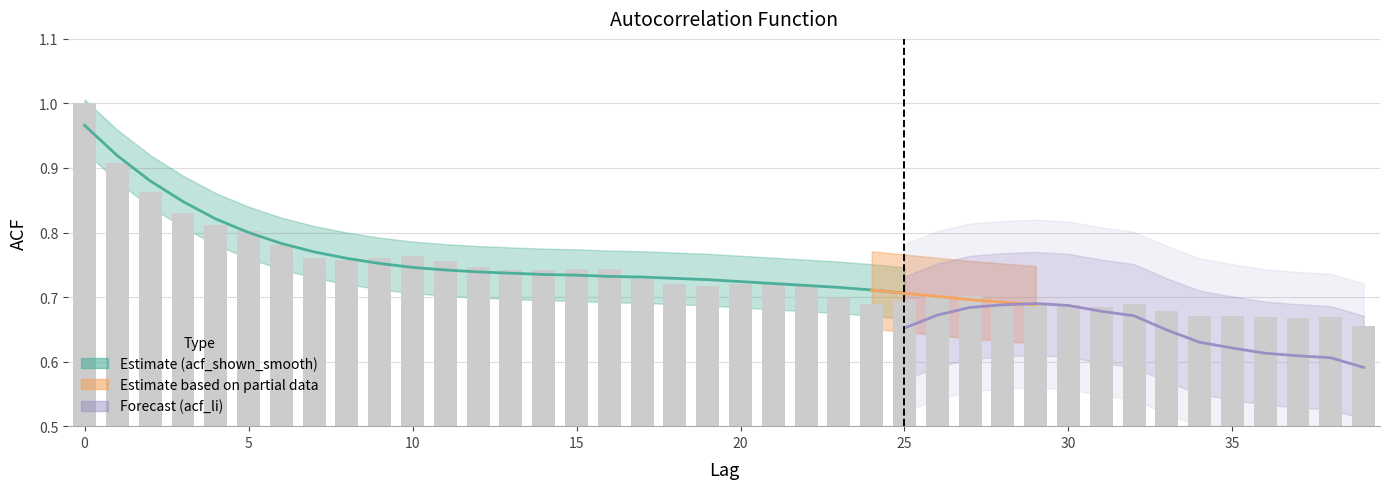

The value at 24 is 1.2. True or false?

False